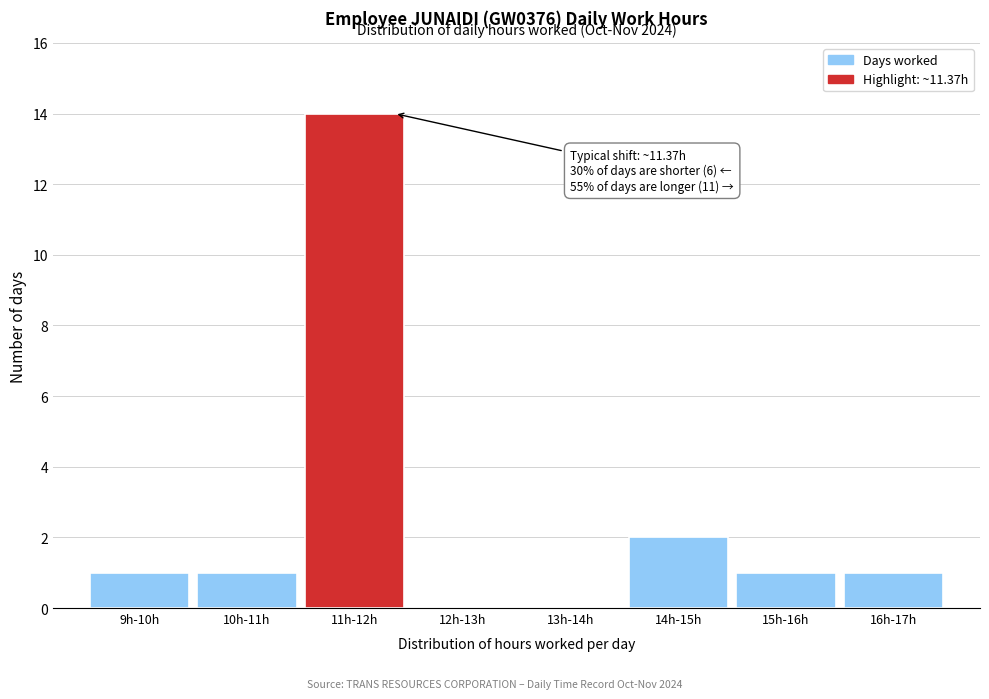

Reading right to left, transcribe all the data shown in this chart.

16h-17h=1	15h-16h=1	14h-15h=2	13h-14h=0	12h-13h=0	11h-12h=14	10h-11h=1	9h-10h=1